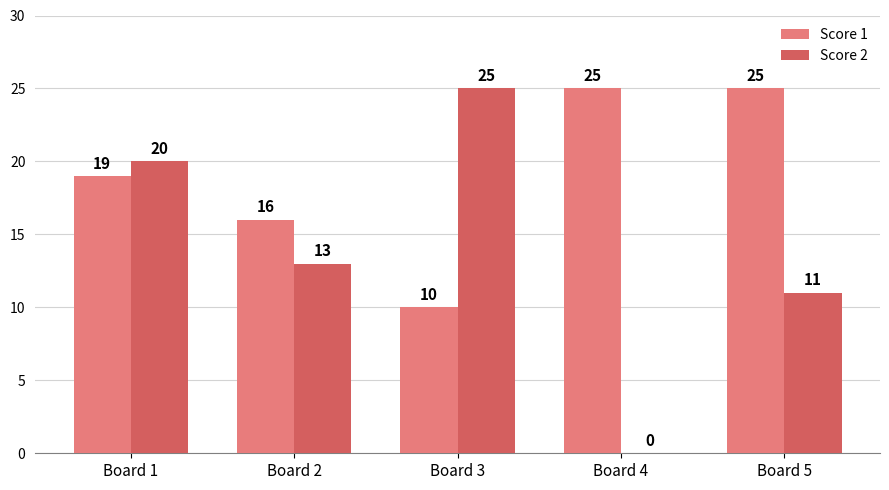

Count the number of data series in this chart.

2